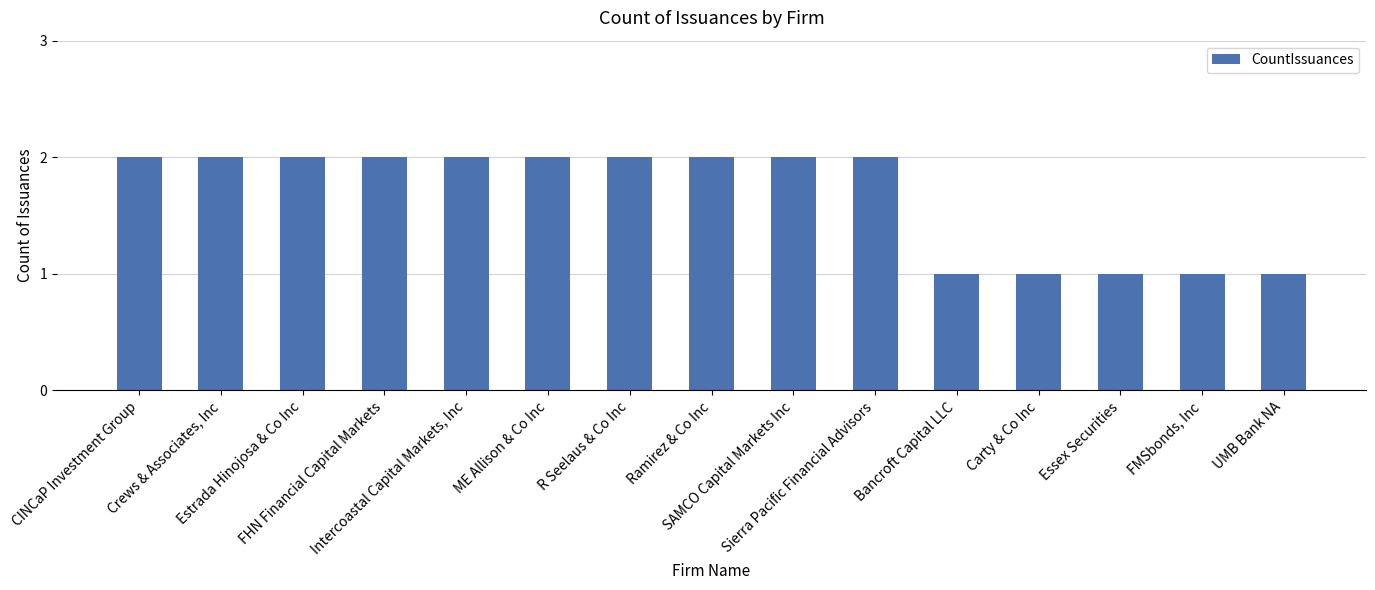

What is the smallest value displayed?

1